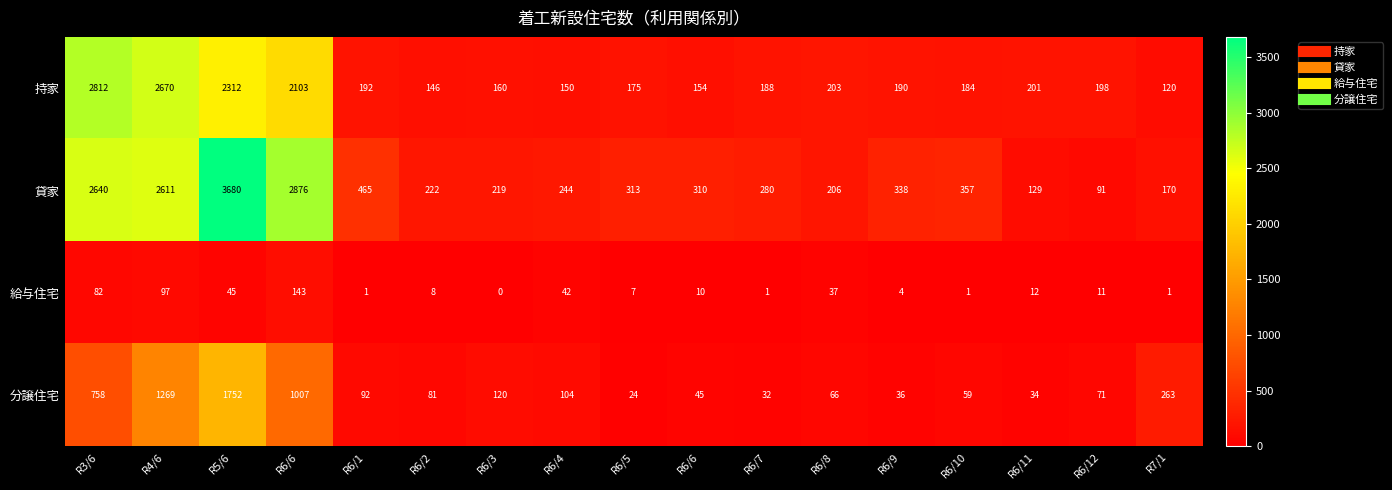

How many values in the 持家 series are below 190?

8